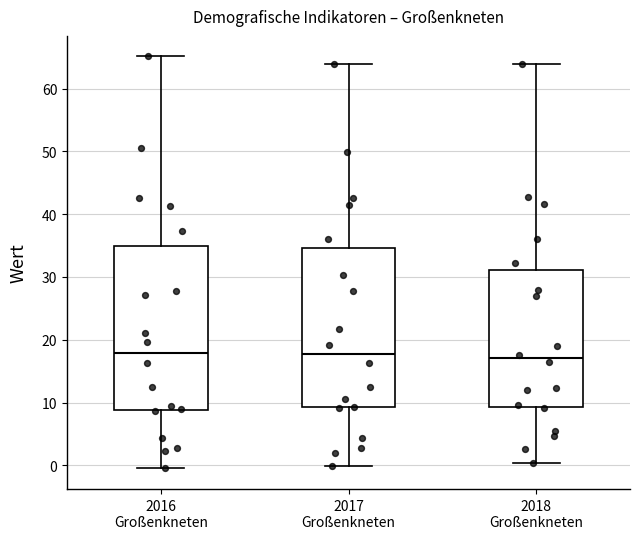

Reading left to right, transcribe this box plot: for each box, give where its median line is, the range the box spans, and where its two whiskers end, as read against the y-axis. The values are not printed on the chart, so give them approximately, as read against the axis.

2016 Großenkneten: median 18, box 9 to 35, whiskers 0 to 65
2017 Großenkneten: median 18, box 9 to 35, whiskers 0 to 64
2018 Großenkneten: median 17, box 9 to 31, whiskers 0 to 64